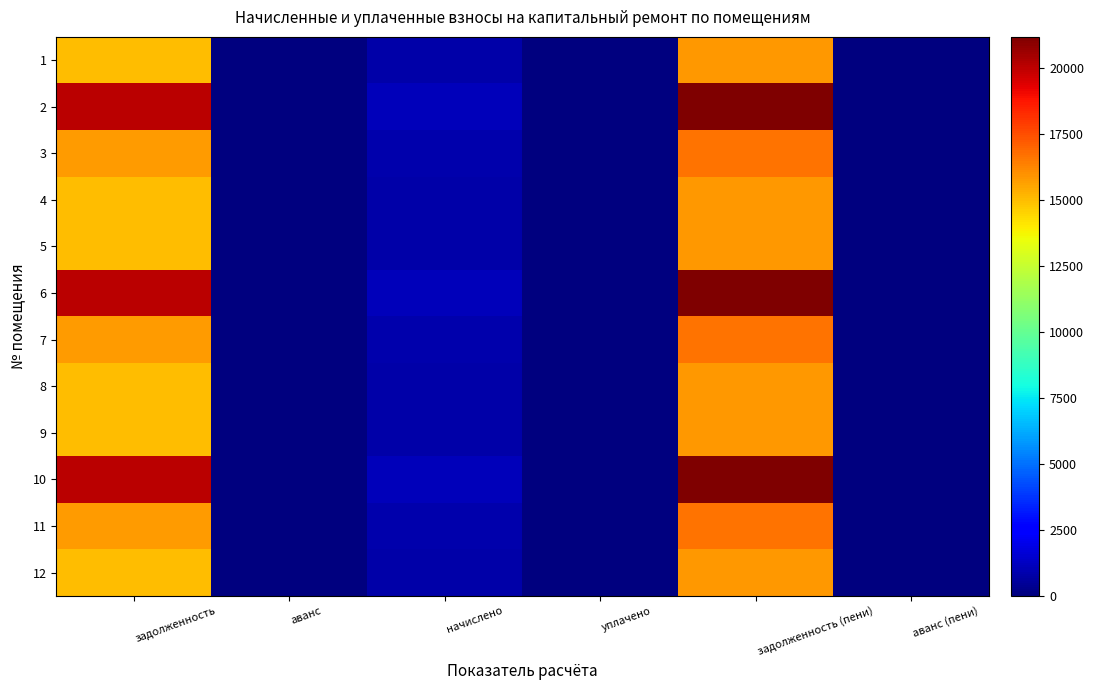

List the series in order of their peak value, highest first.

2, 6, 10, 3, 7, 11, 4, 8, 12, 1, 5, 9